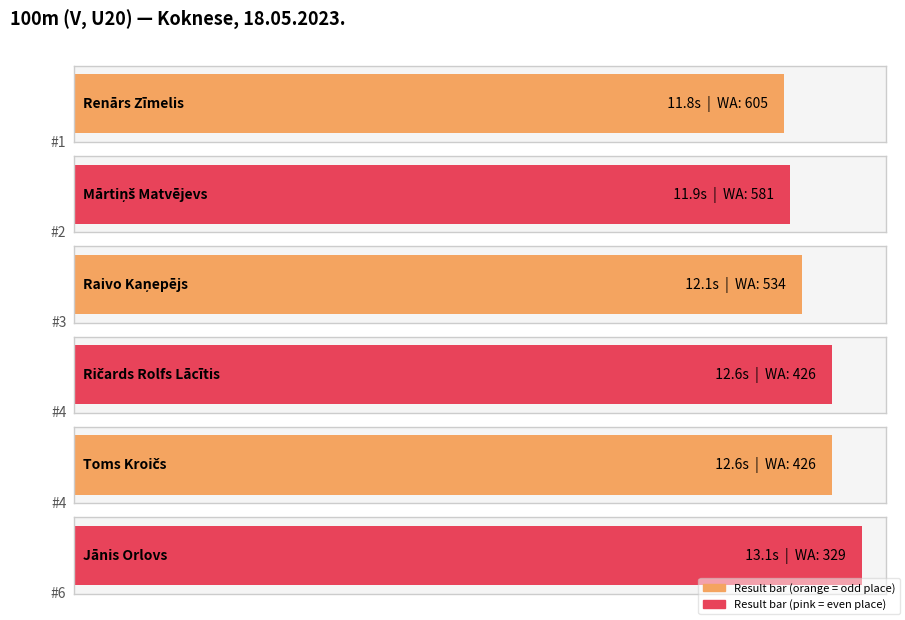

How many categories are shown in the chart?

6